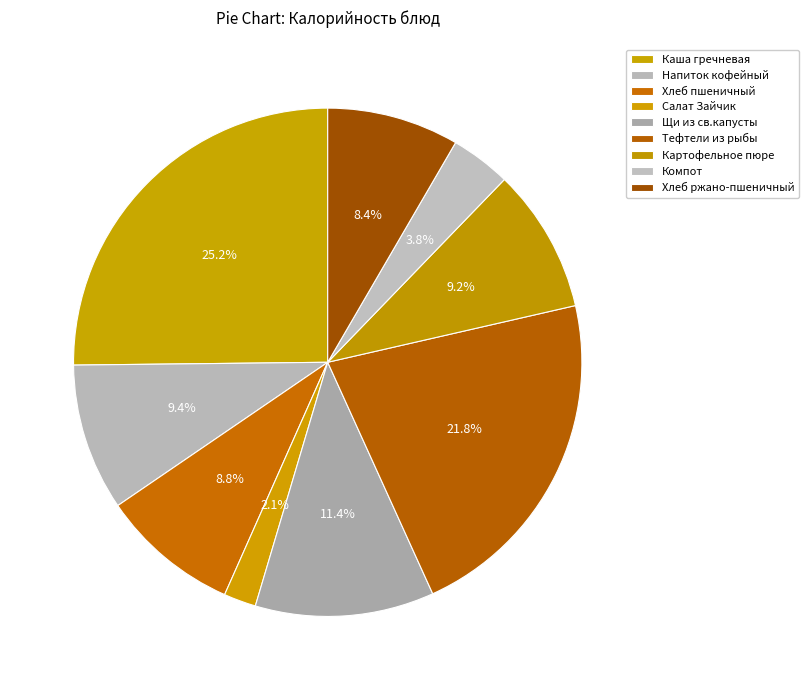

To the nearest percent, what is the difference between the Хлеб ржано-пшеничный and Напиток кофейный slice percentages?

1%